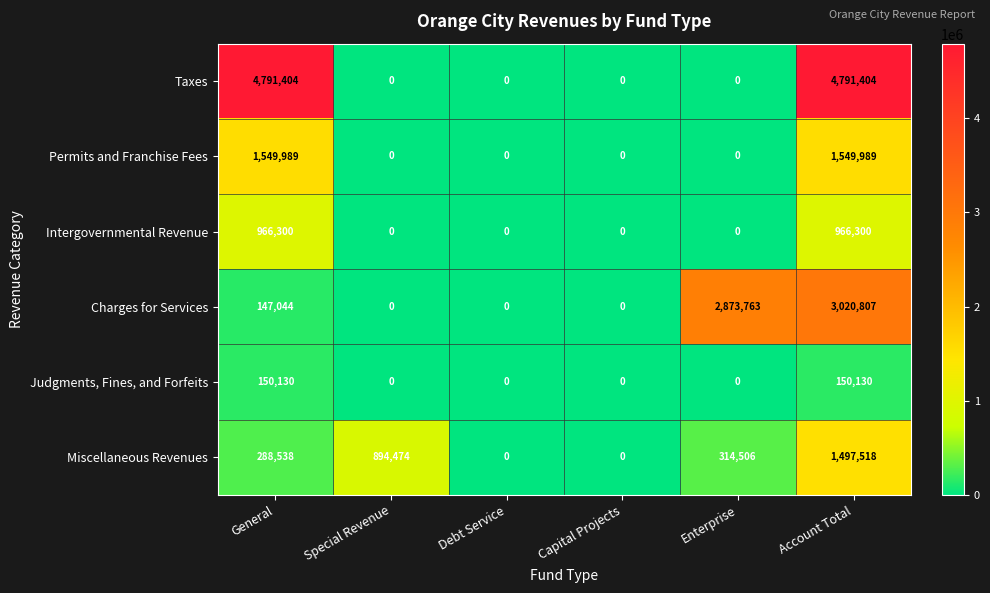

The value of Charges for Services at Enterprise is 2873763. True or false?

True